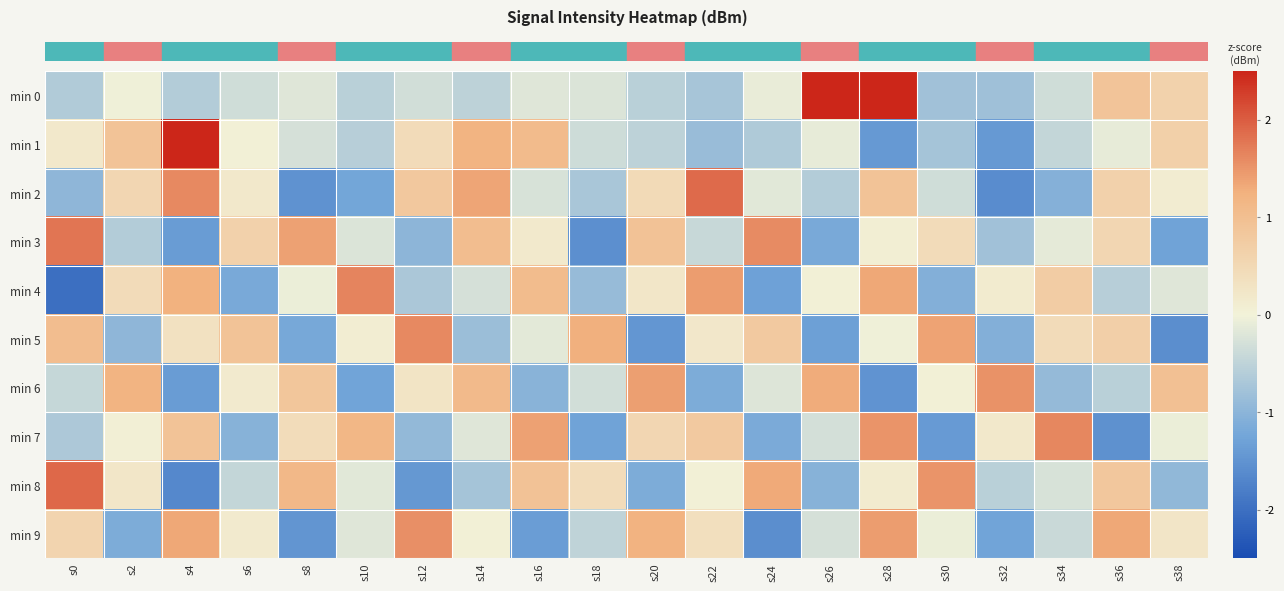

Between s10 and s14, which series saw the biggest shift?

row_2